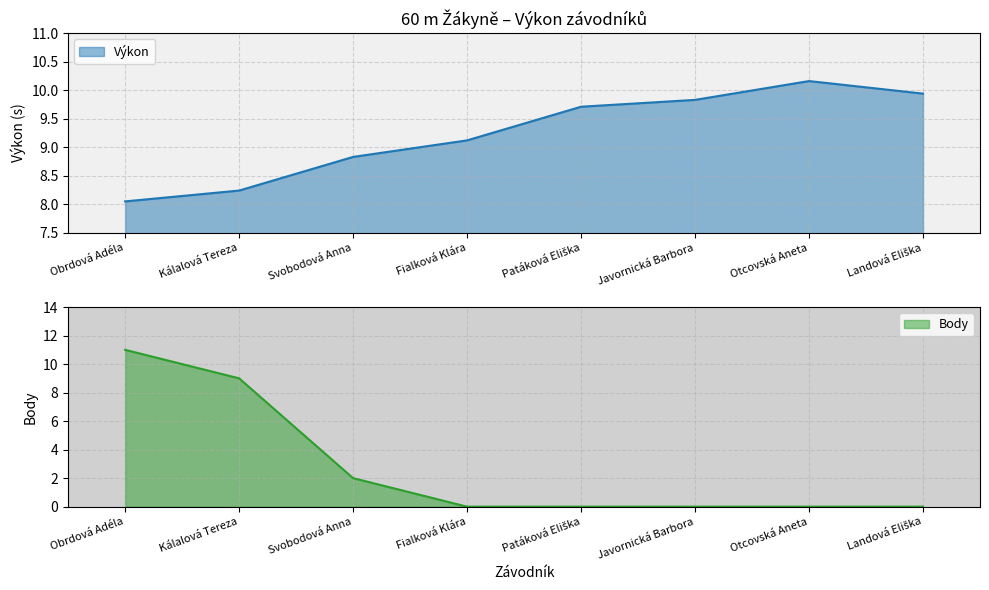

Rank the categories by value from highest to lowest.

Otcovská Aneta, Landová Eliška, Javornická Barbora, Patáková Eliška, Fialková Klára, Svobodová Anna, Kálalová Tereza, Obrdová Adéla